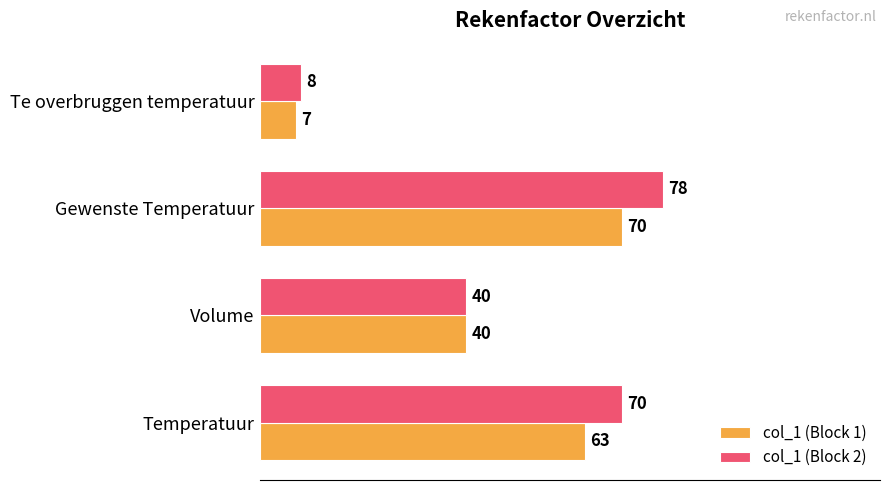

At how many categories does at least one series exceed 76?

1